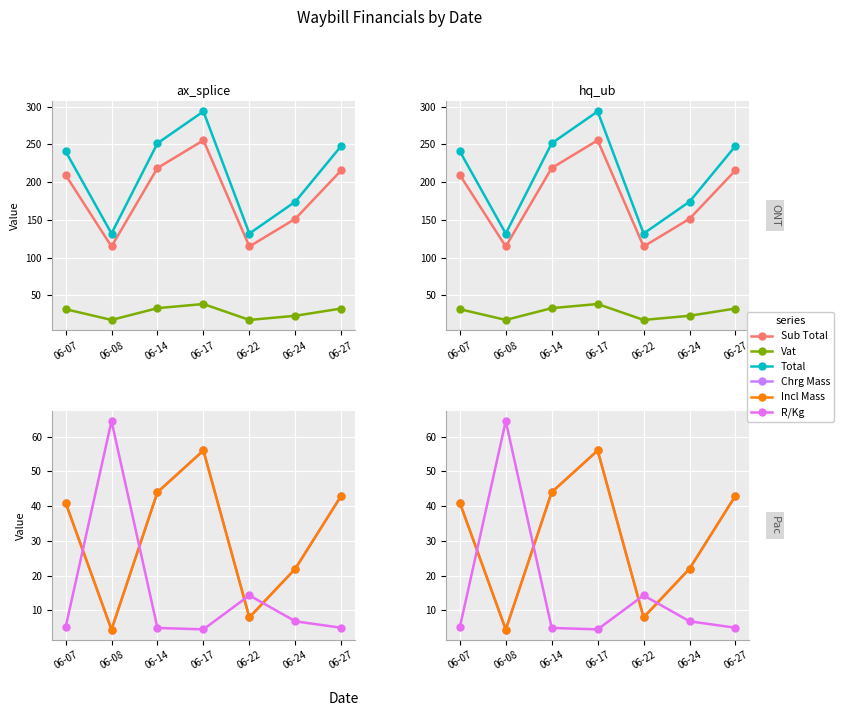

Where is the first local maximum for Incl Mass?

06-17